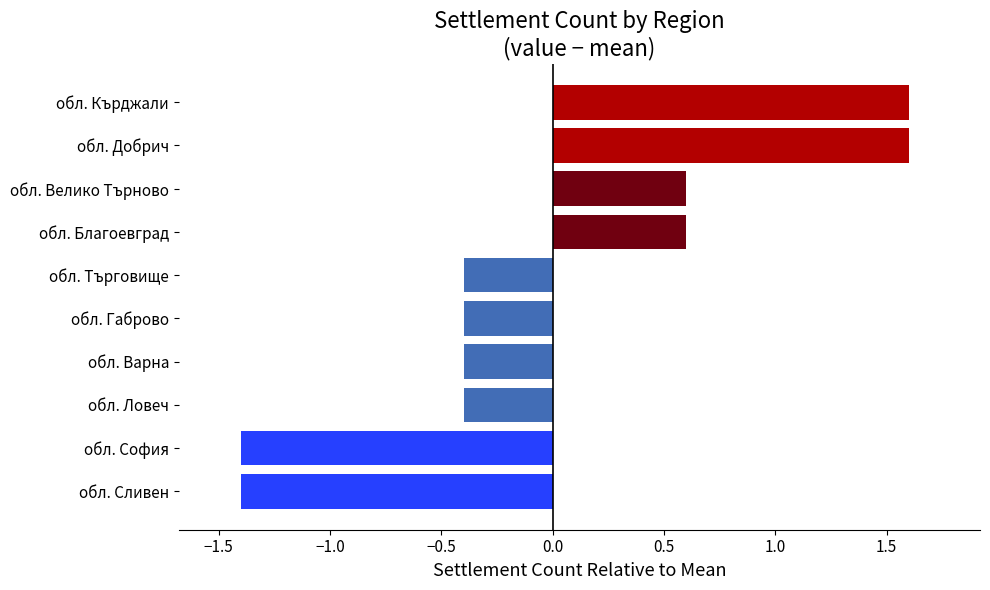

True or false: the data shows 0.6 at обл. Благоевград.

True